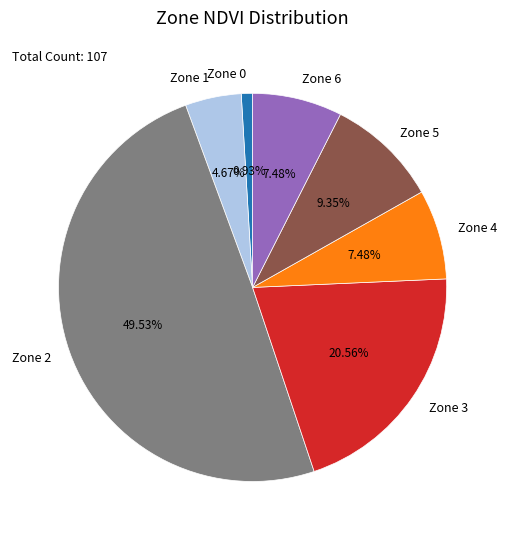

Does Zone 1 represent more than half of the total?

No